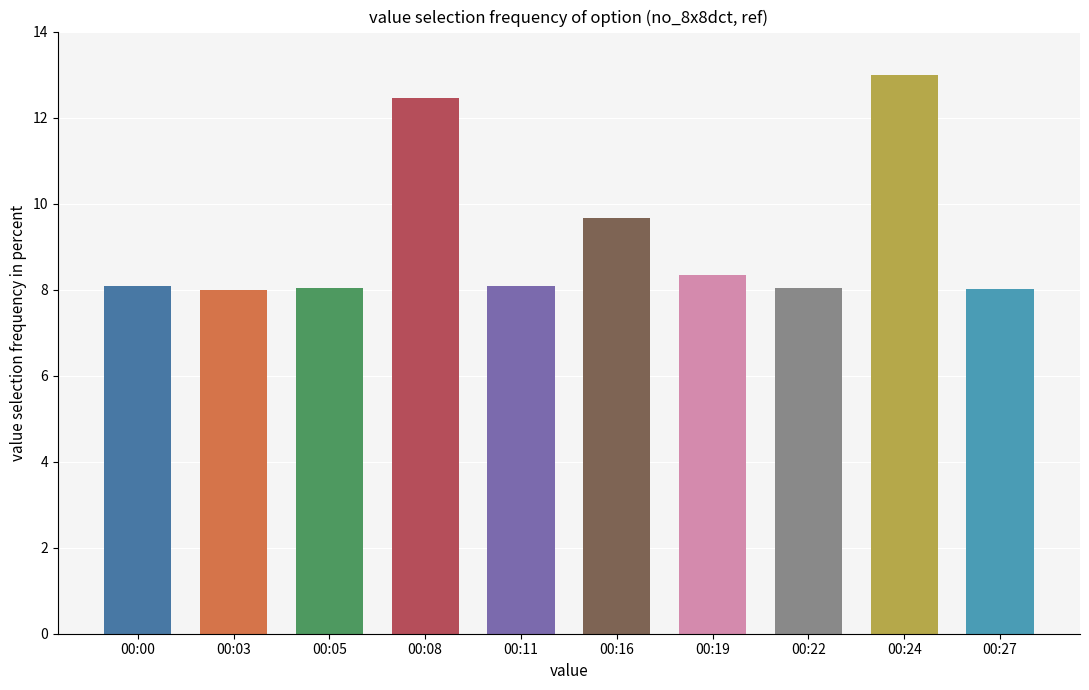

The chart shows a value of 5.9 at 00:08. True or false?

False